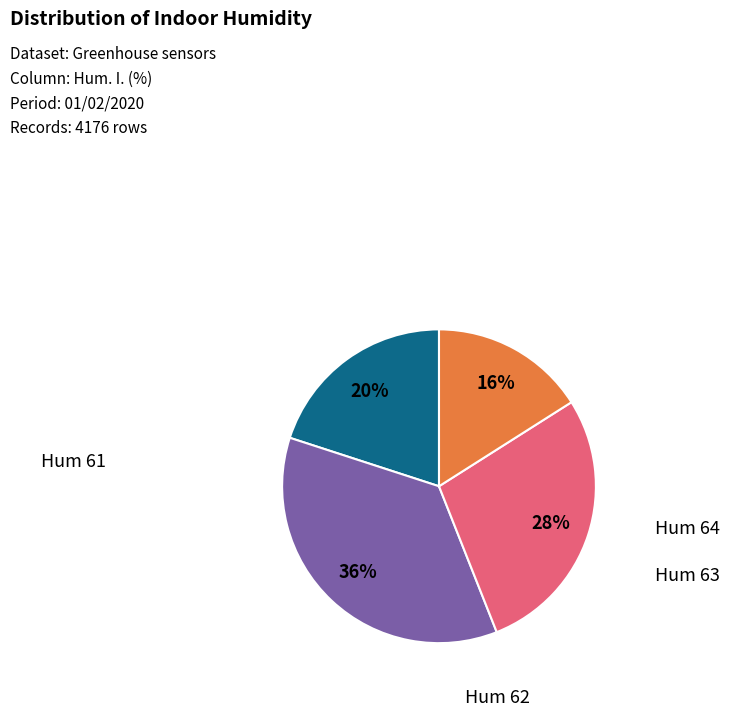

To the nearest percent, what is the difference between the largest and smallest slice percentages?

20%